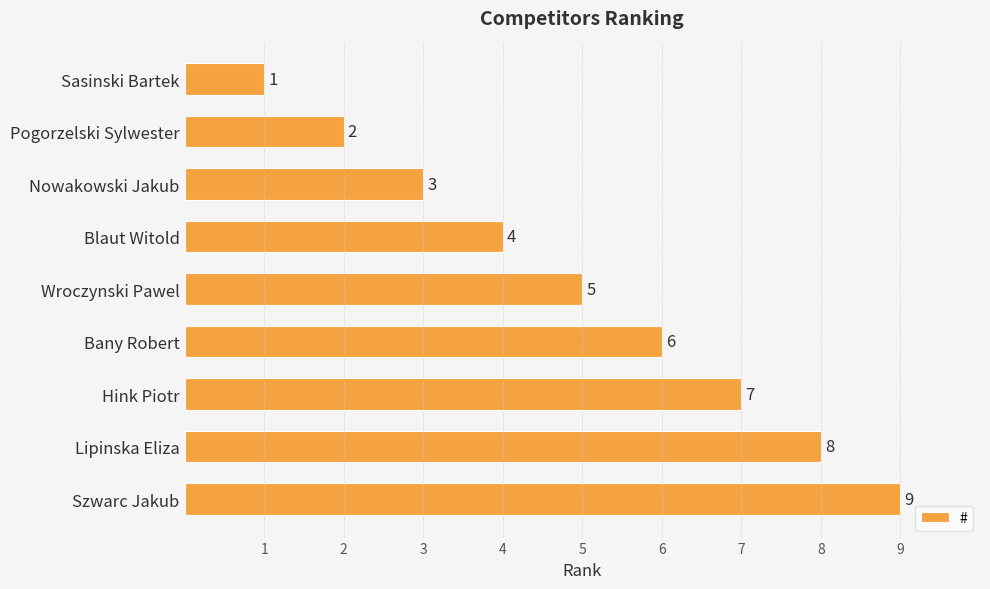

What is the greatest value displayed?

9